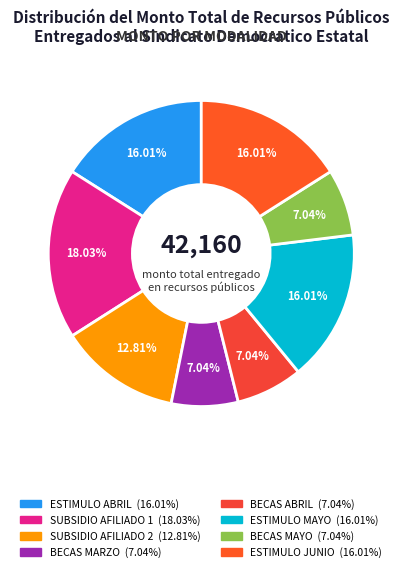

How many slices are in this pie chart?

8